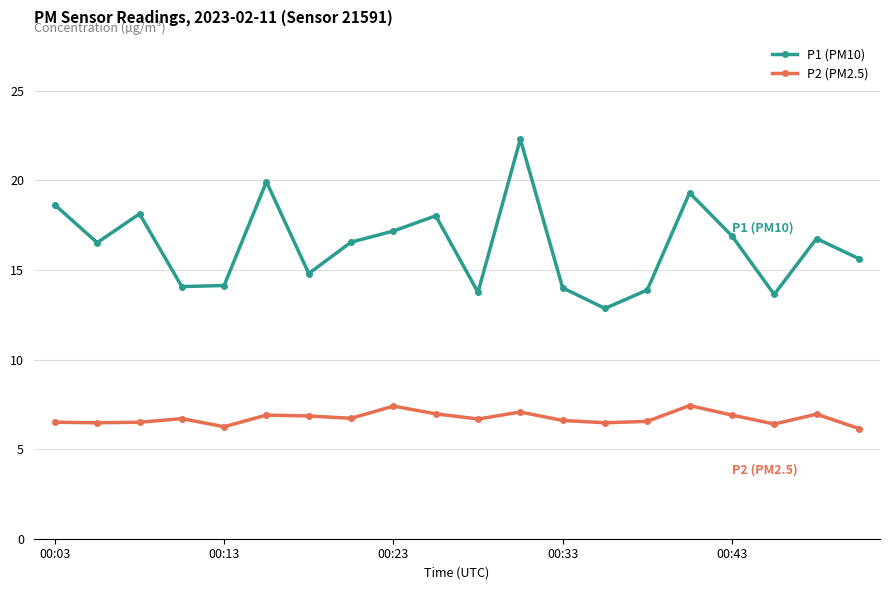

In P1 (PM10), how many points are higher than both neighbors (excluding endpoints)?

6